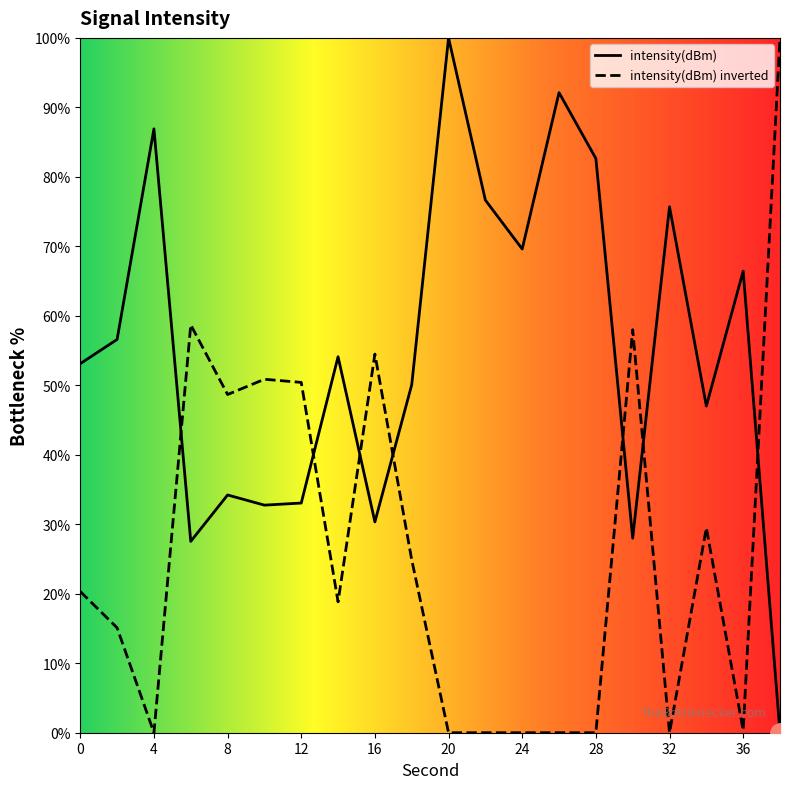

Rank the categories by value from highest to lowest.

20, 26, 4, 28, 22, 32, 24, 36, 2, 14, 0, 18, 34, 8, 12, 10, 16, 30, 6, 38